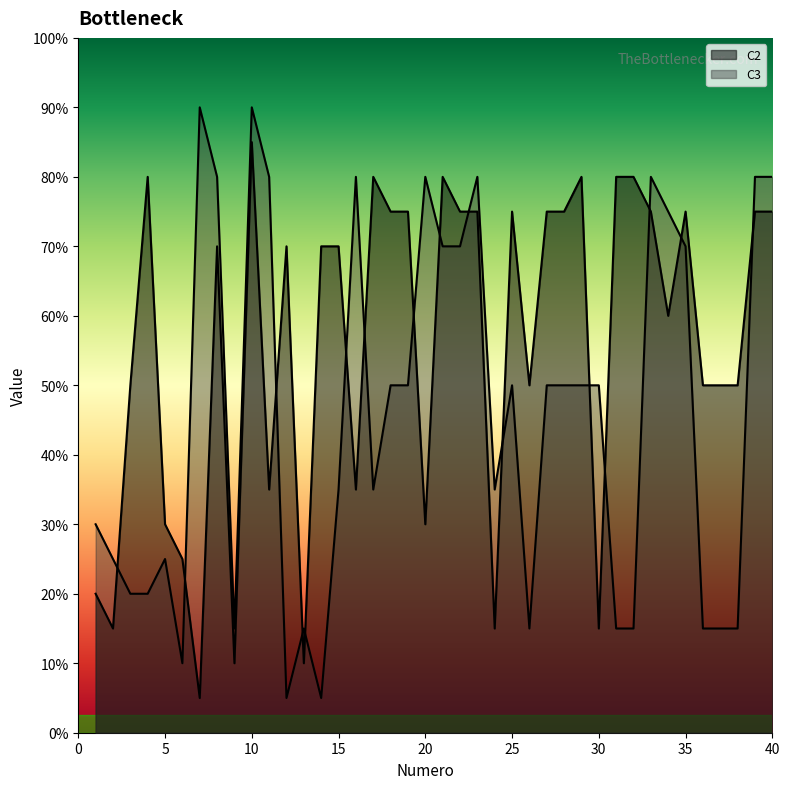

At which category does C2 reach its first local valley?

2